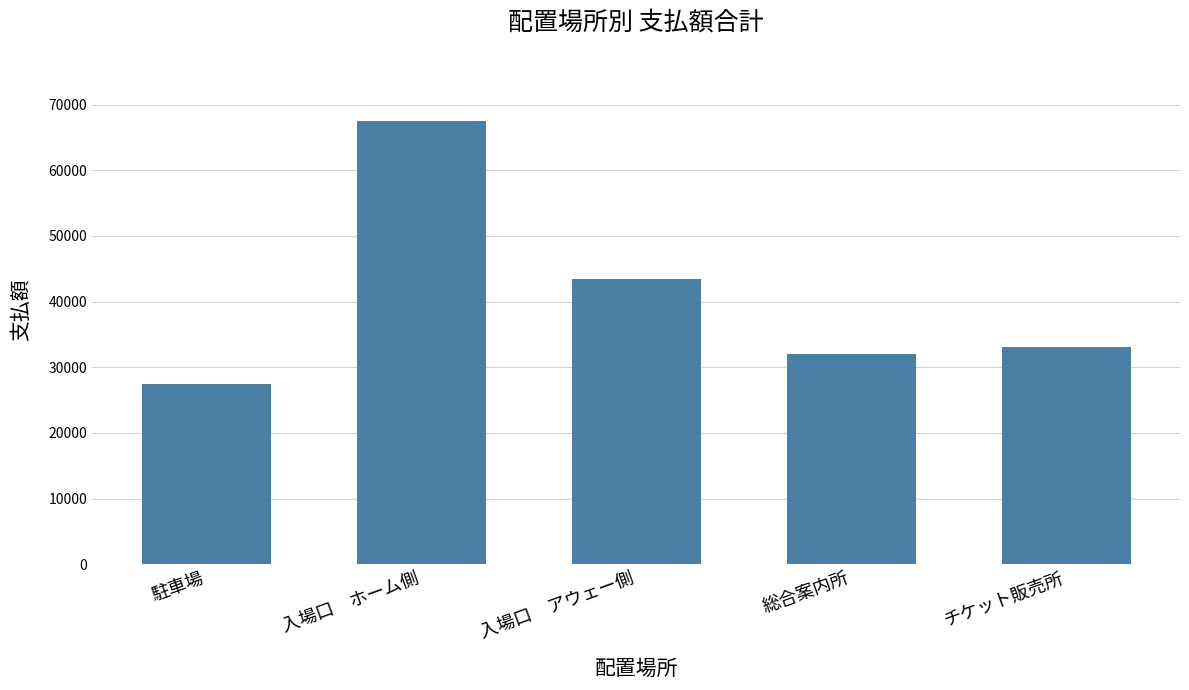

What is the approximate value at チケット販売所, to the nearest 50?

33100